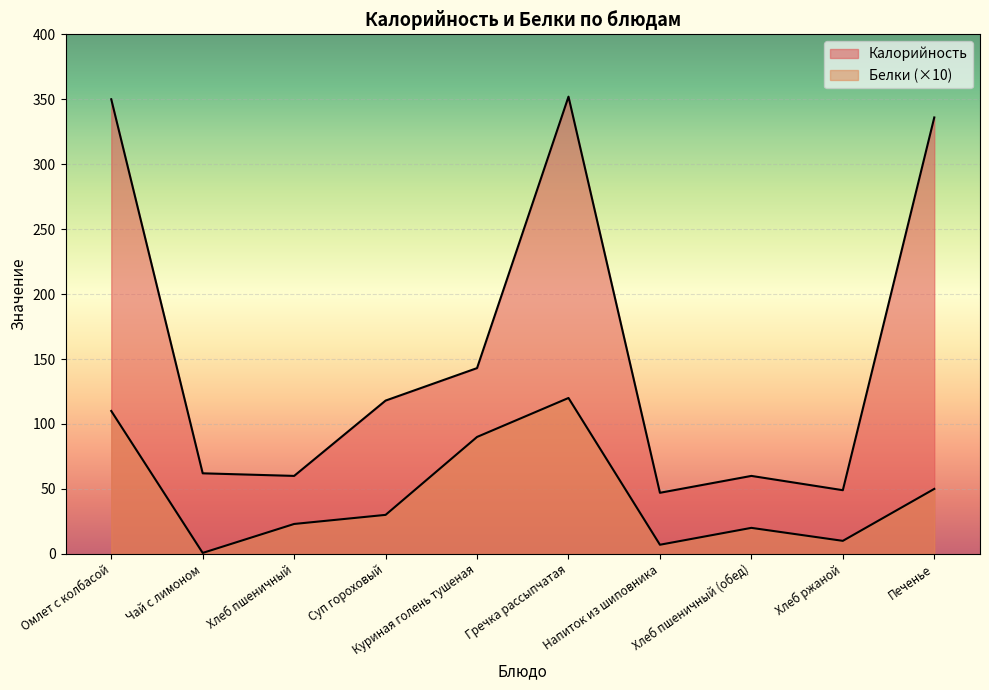

List the series in order of their peak value, lowest first.

Белки, Калорийность